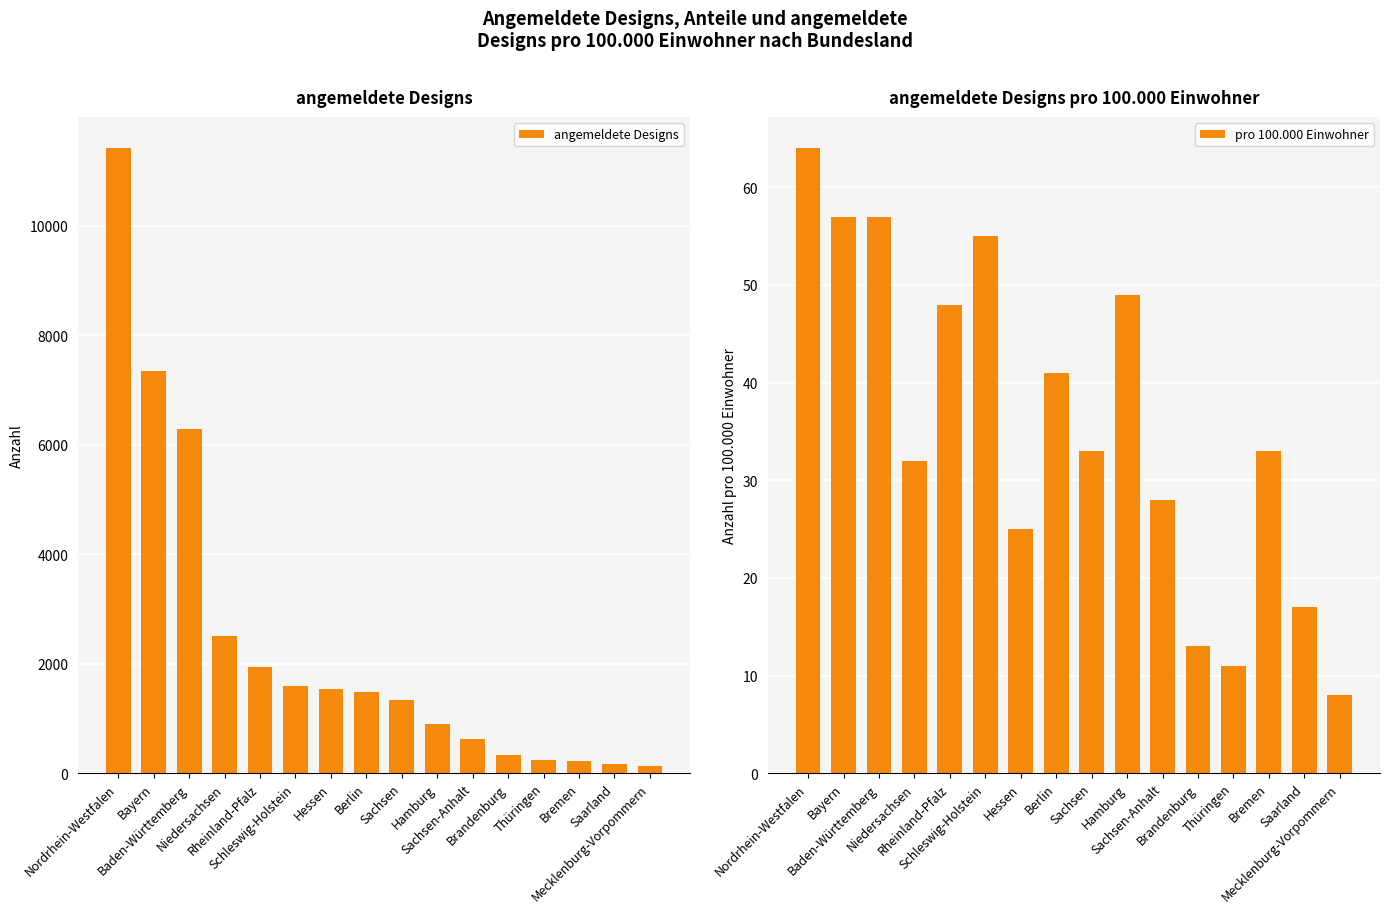

What is the spread (max minus min) of values at Niedersachsen?

2483